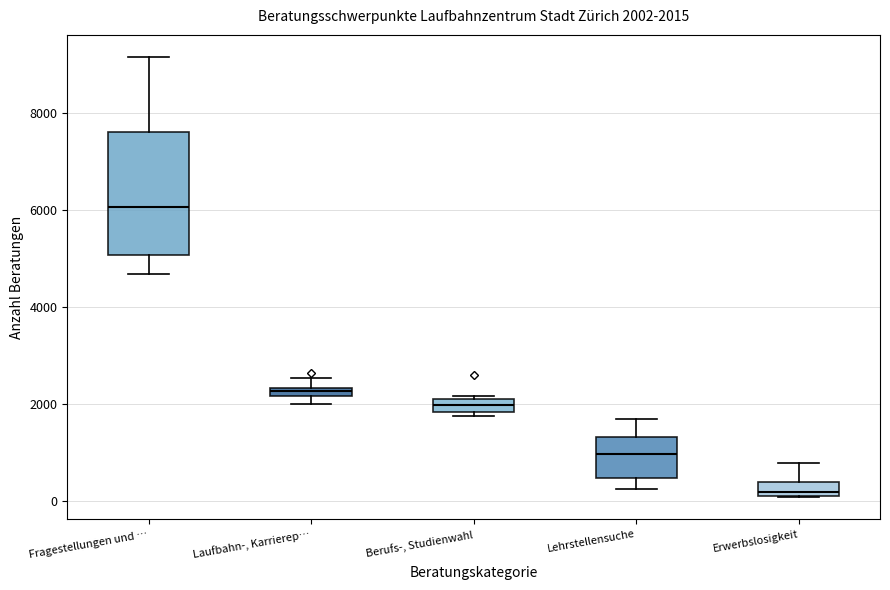

Comparing the boxes themselves (not the whiskers), which one is the tallest?

Fragestellungen und …